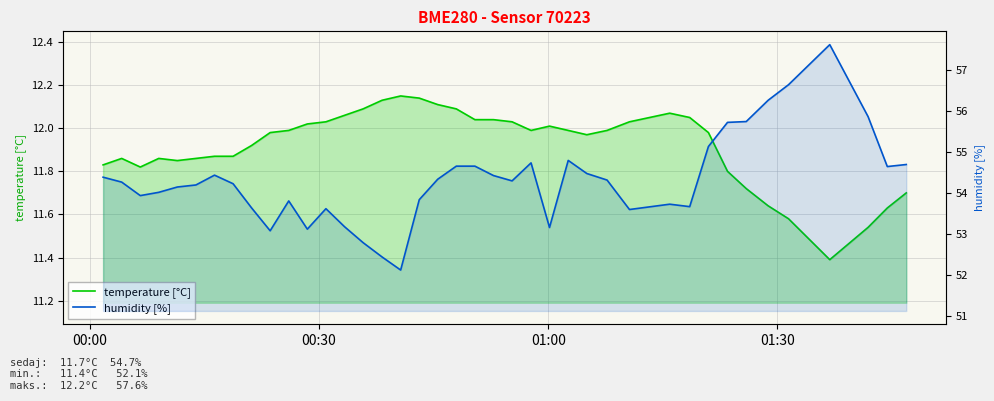

How many lines are shown in the chart?

2